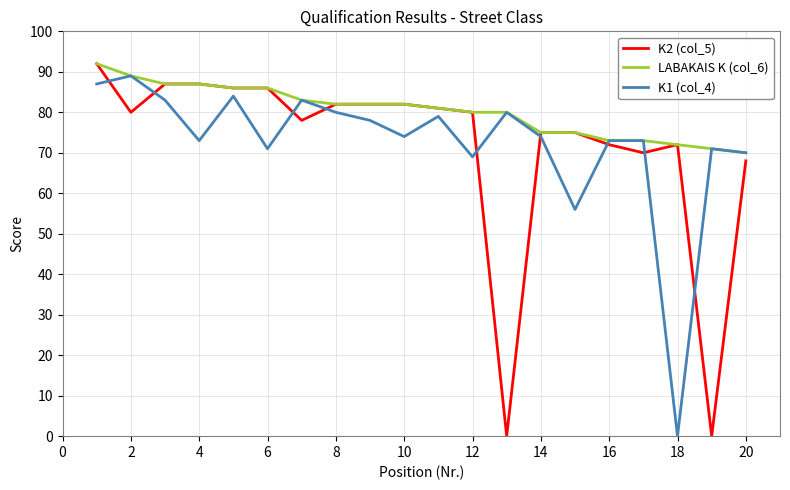

Which series ends up on top after the final intersection of K2 (col_5) and K1 (col_4)?

K1 (col_4)